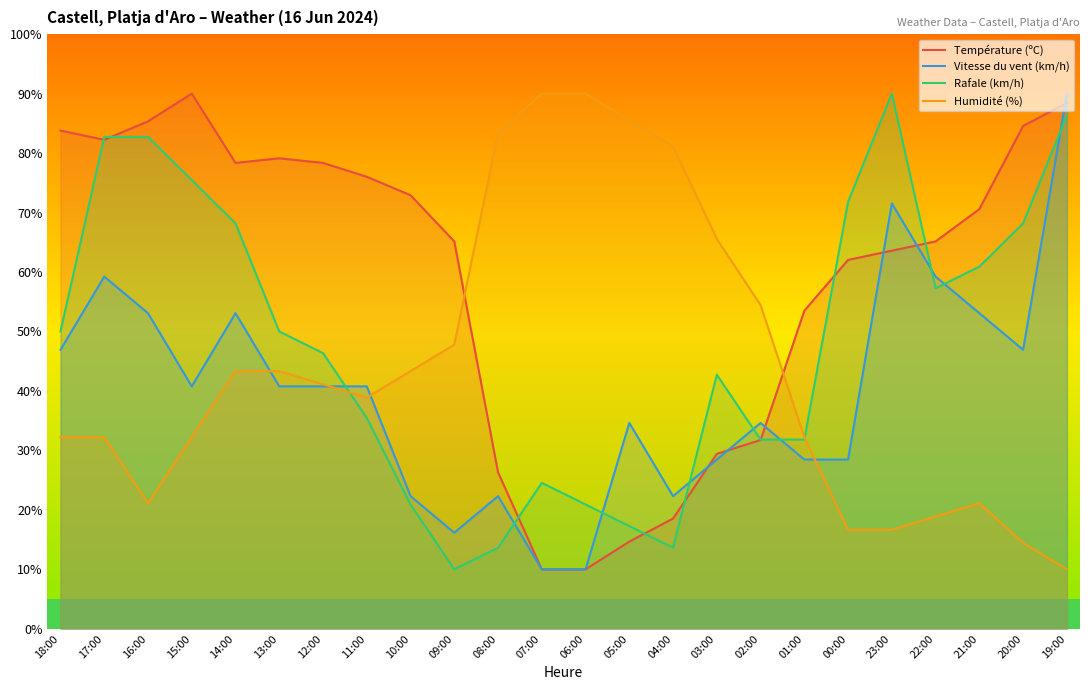

True or false: Humidité (%) and Rafale (km/h) cross at least once.

True